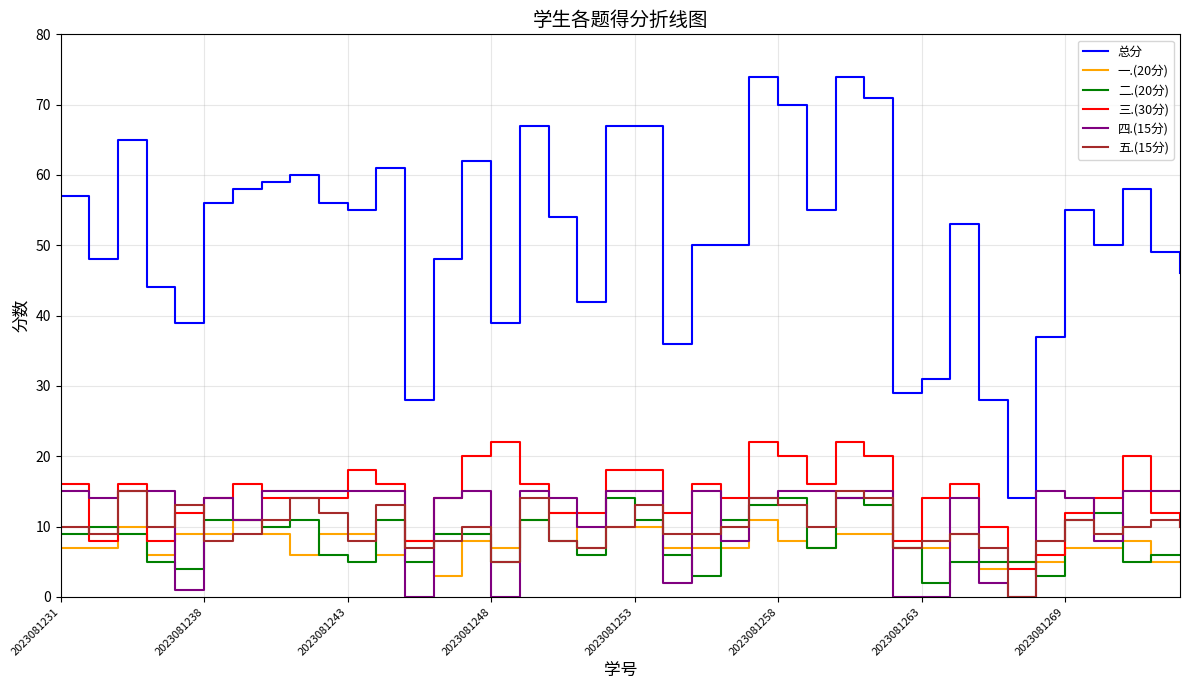

Which series has the largest range (max minus min)?

总分